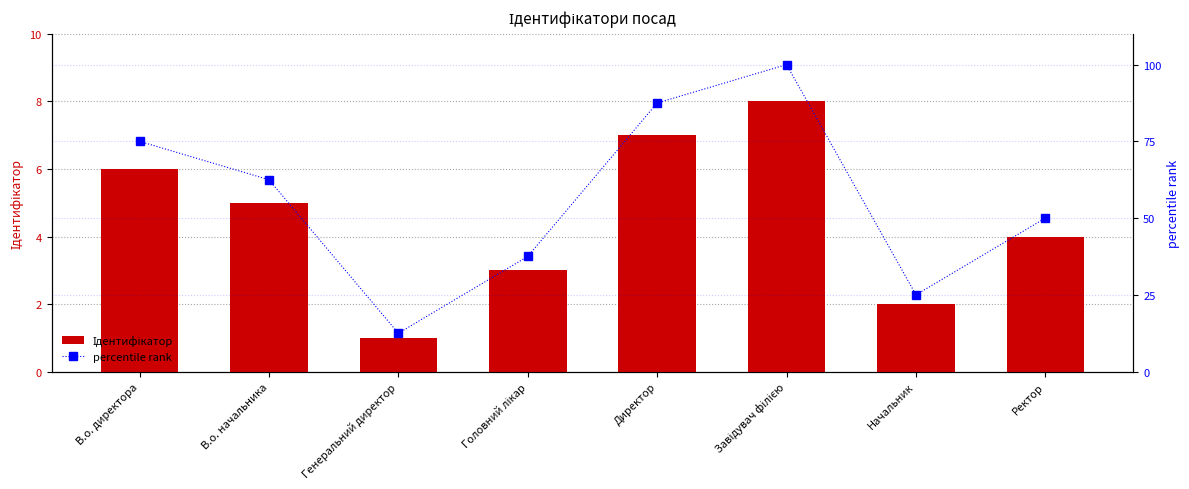

Reading right to left, transcribe all the data shown in this chart.

Ідентифікатор: Ректор=4.0	Начальник=2.0	Завідувач філією=8.0	Директор=7.0	Головний лікар=3.0	Генеральний директор=1.0	В.о. начальника=5.0	В.о. директора=6.0
percentile rank: Ректор=50.0	Начальник=25.0	Завідувач філією=100.0	Директор=87.5	Головний лікар=37.5	Генеральний директор=12.5	В.о. начальника=62.5	В.о. директора=75.0